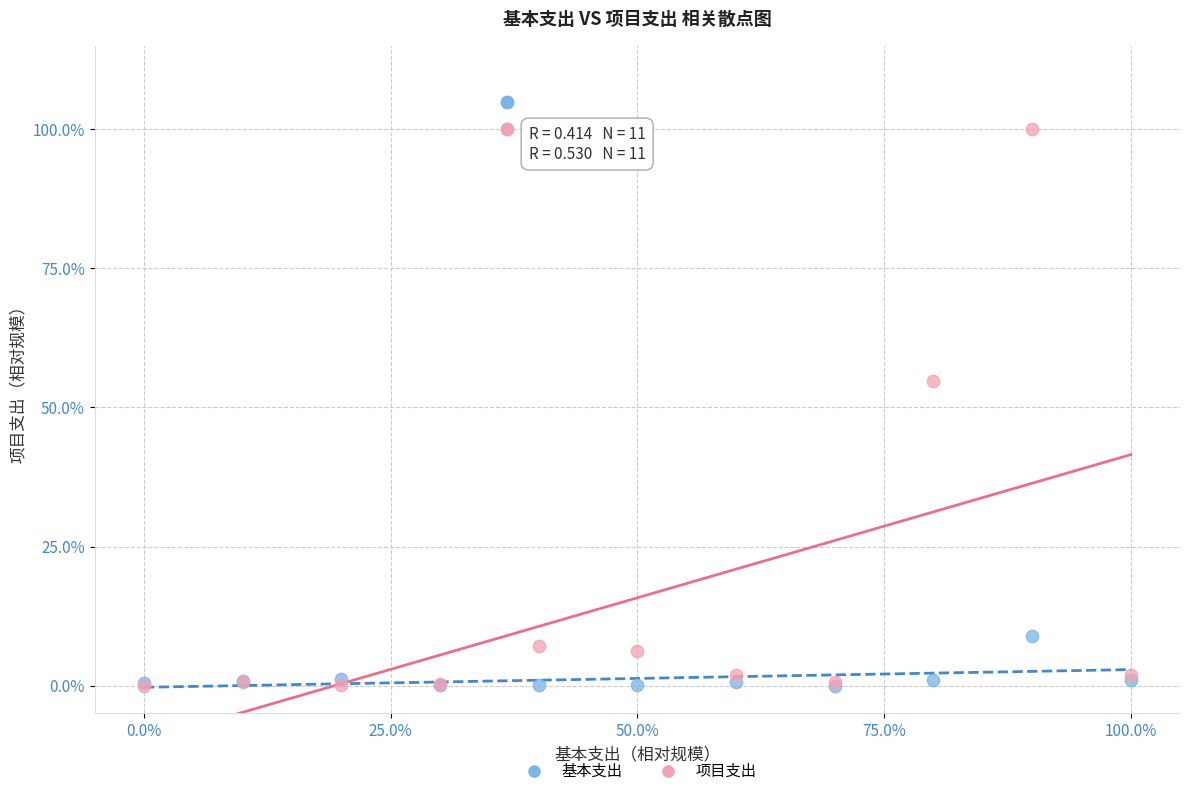

Which series has the largest Y range (max minus min)?

项目支出